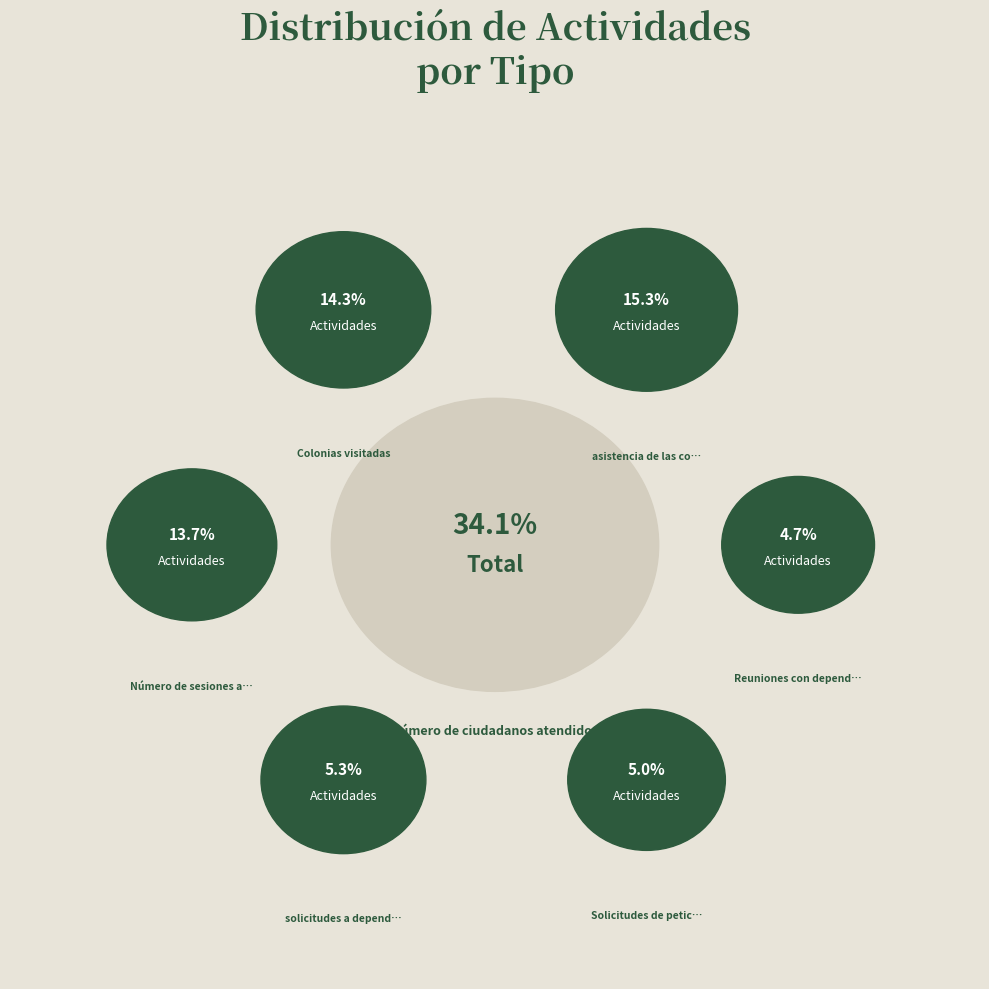

Is it true that Número de sesiones convocadas is 1% of the pie?

False